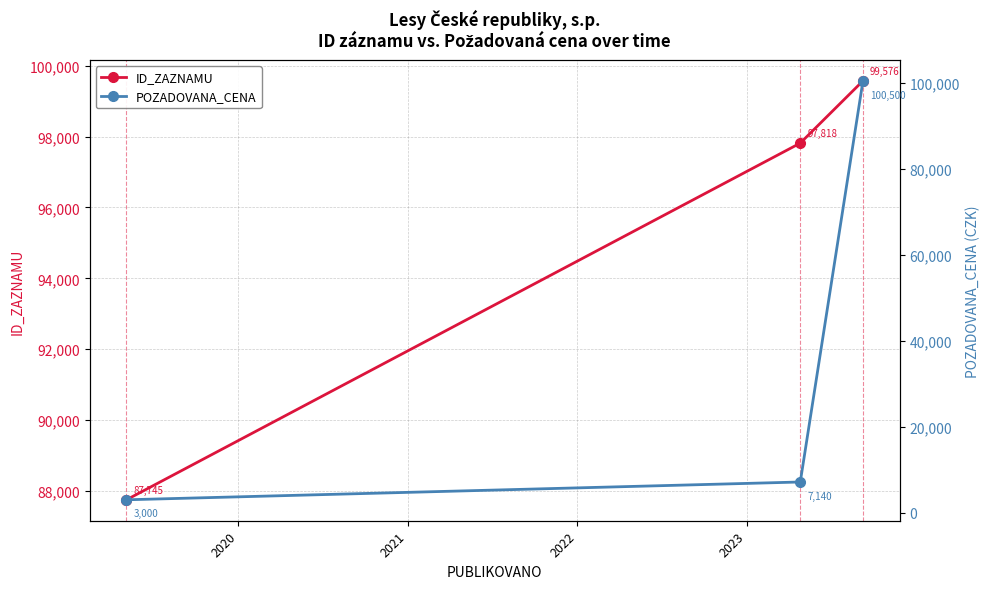

Reading left to right, transcribe all the data shown in this chart.

ID_ZAZNAMU: 87745	97818	99576
POZADOVANA_CENA: 3000	7140	100500